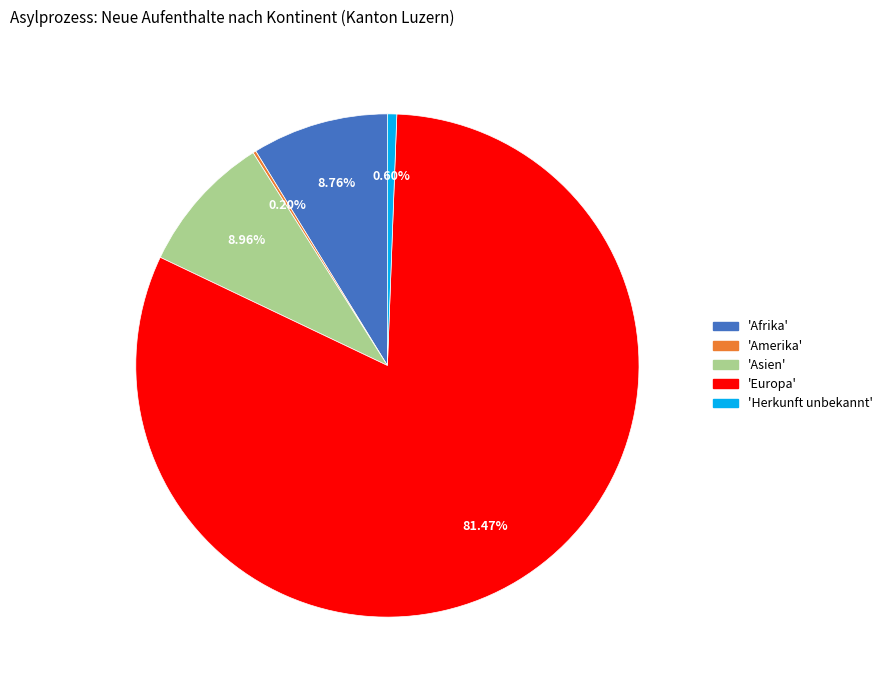

Is there a majority slice in this chart?

Yes